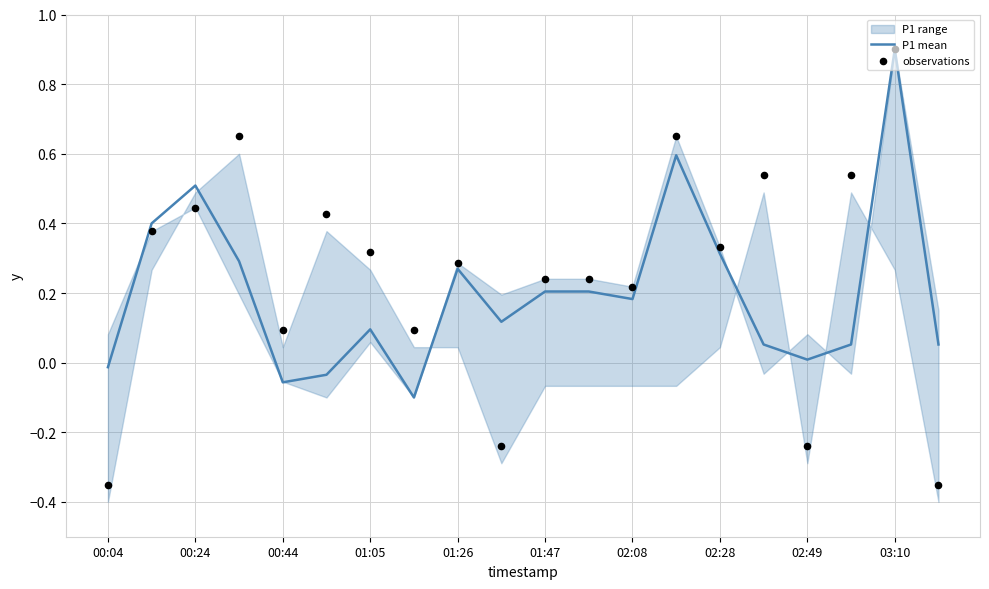

Which series has the widest spread of Y values?

observations